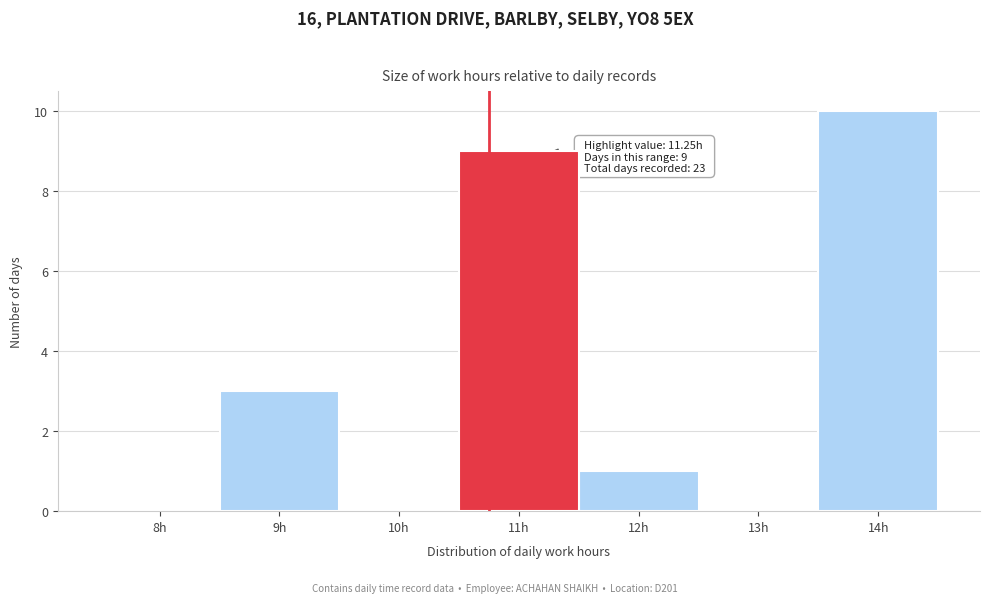

Reading left to right, list all the values displayed in this chart.

8h=0	9h=3	10h=0	11h=9	12h=1	13h=0	14h=10